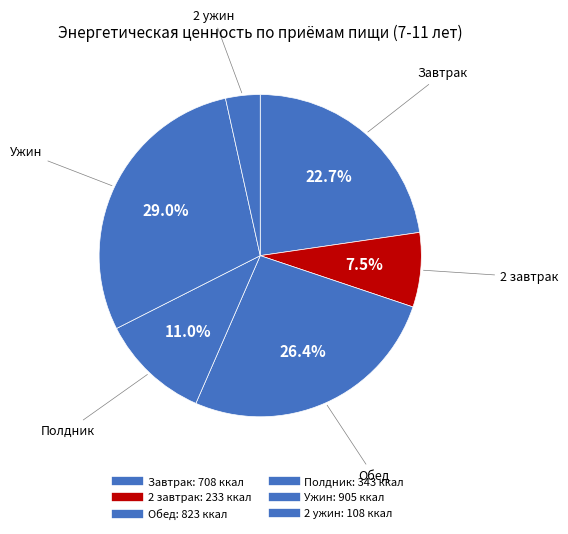

The Обед slice represents 26% of the pie. True or false?

True